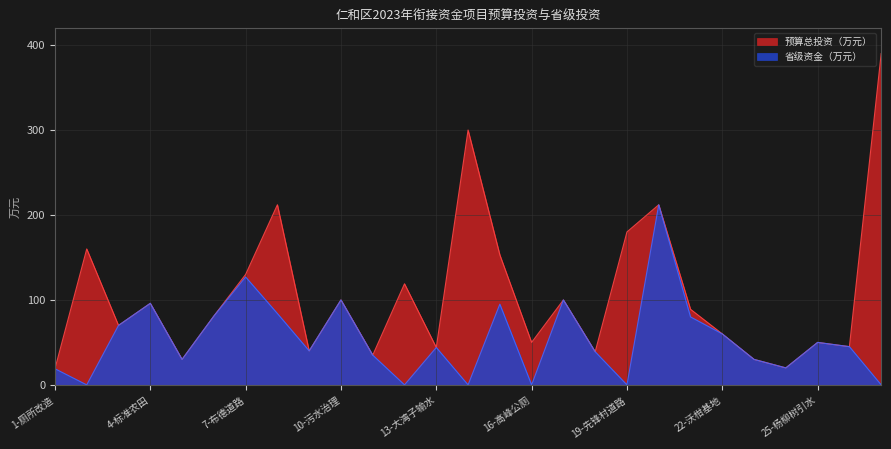

List the series in order of their peak value, highest first.

预算总投资（万元）, 省级资金（万元）